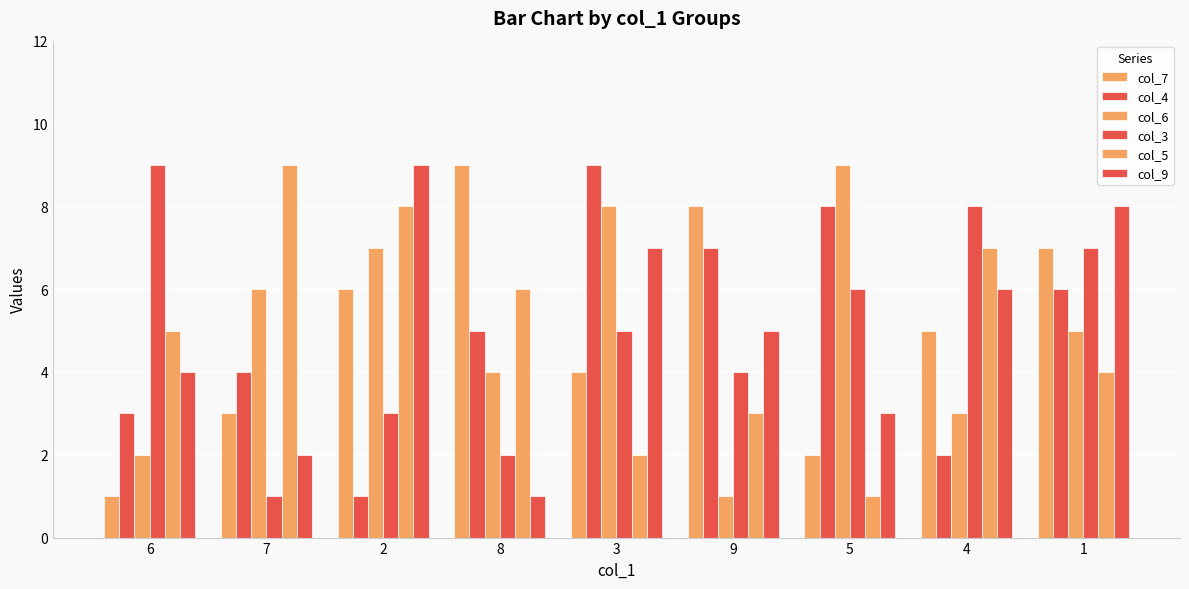

How many values in the col_4 series are below 5?

4